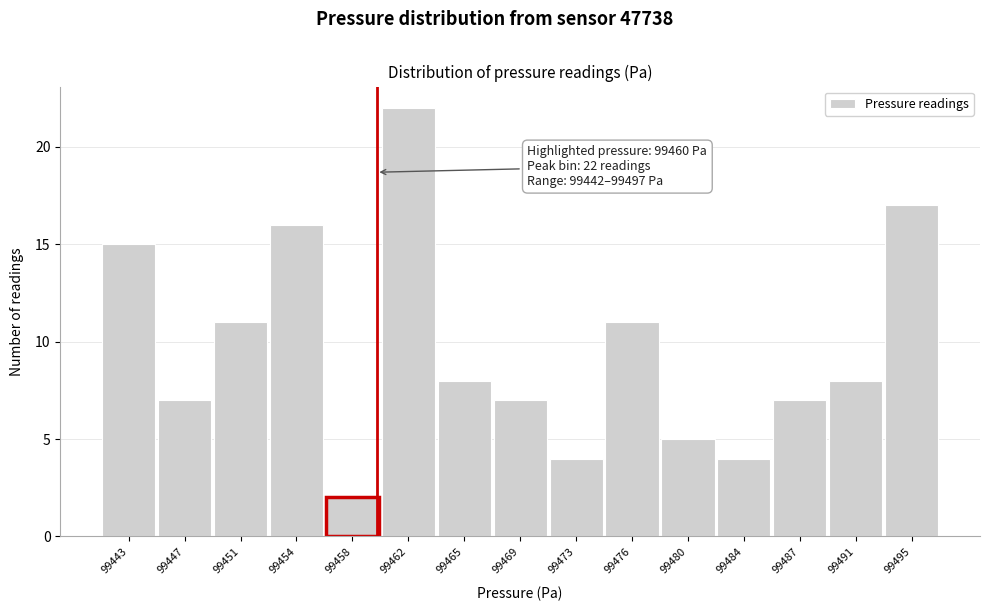

Reading left to right, extract all data points from this chart.

99443=15	99447=7	99451=11	99454=16	99458=2	99462=22	99465=8	99469=7	99473=4	99476=11	99480=5	99484=4	99487=7	99491=8	99495=17